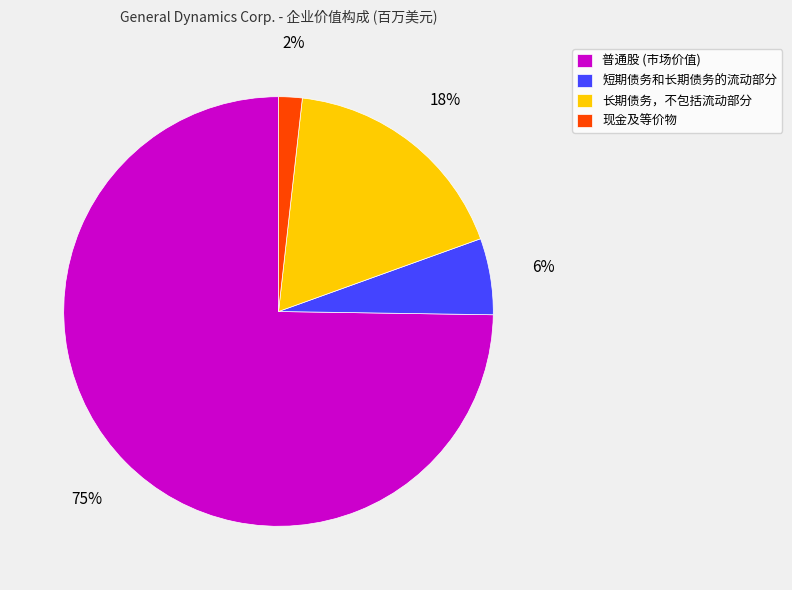

To the nearest percent, what percentage of the pie is 短期债务和长期债务的流动部分?

6%